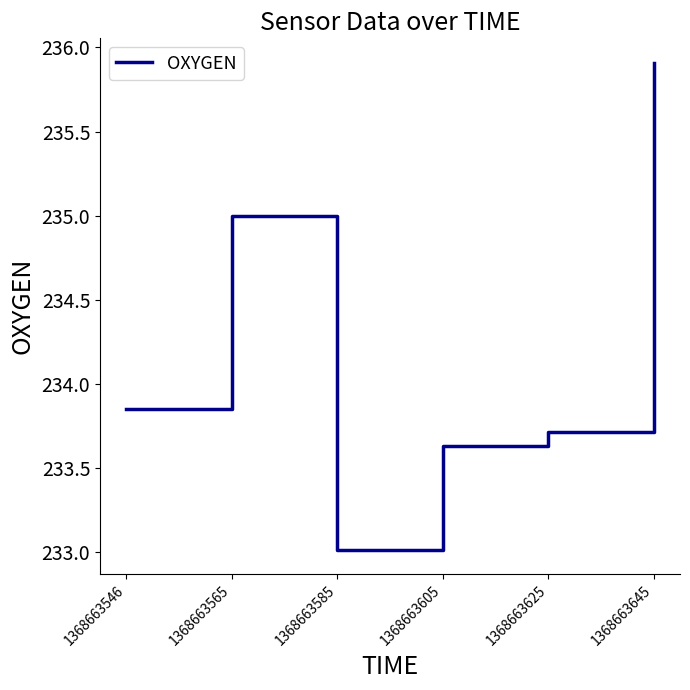

What is the difference between the maximum and minimum values?

2.9